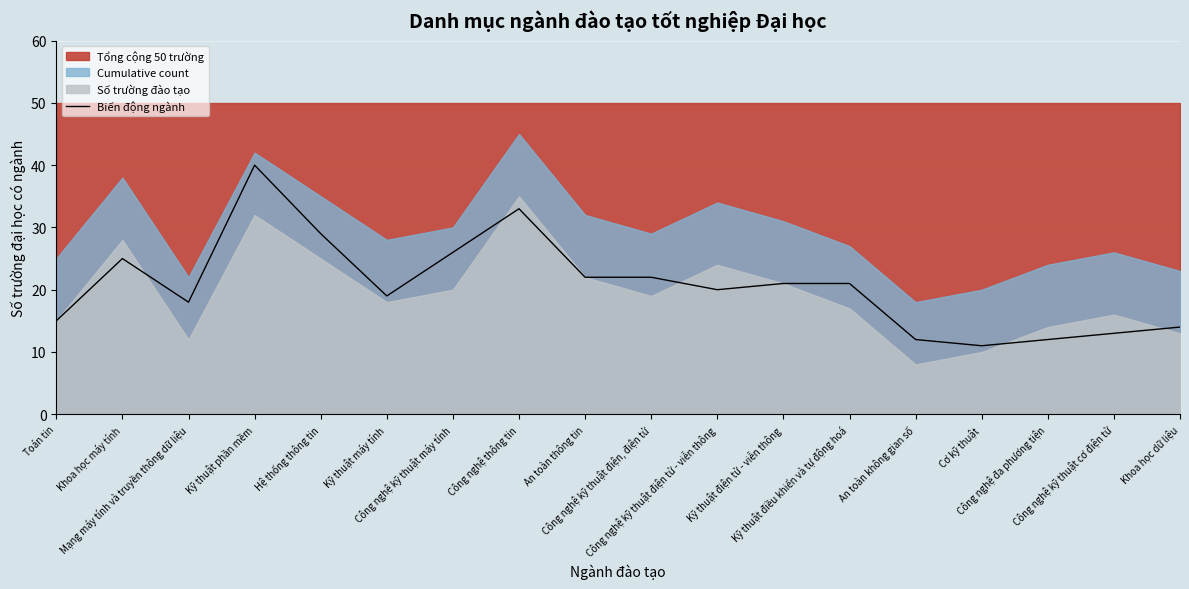

At which category does the data reach its first local valley?

Mạng máy tính và truyền thông dữ liệu